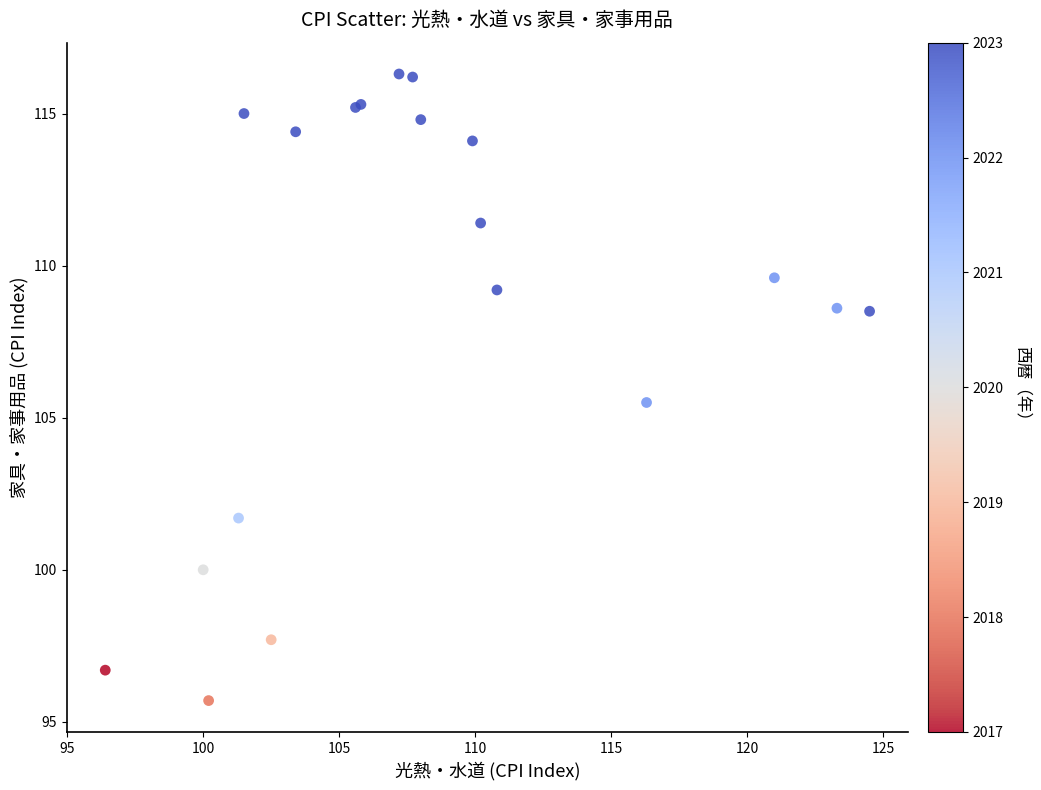

What Y value in the scatter plot is closest to 106?

105.5